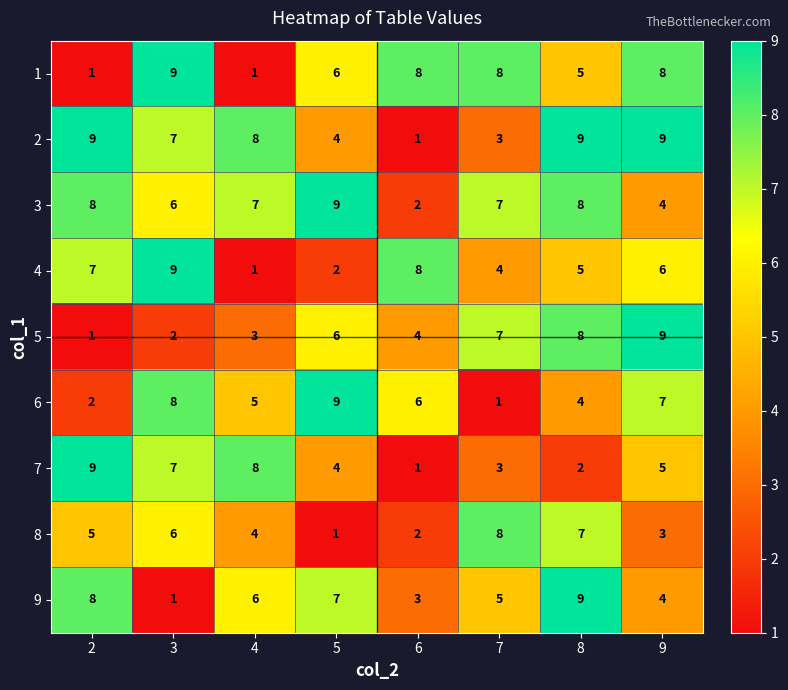

Read the 4 value at 8.

5